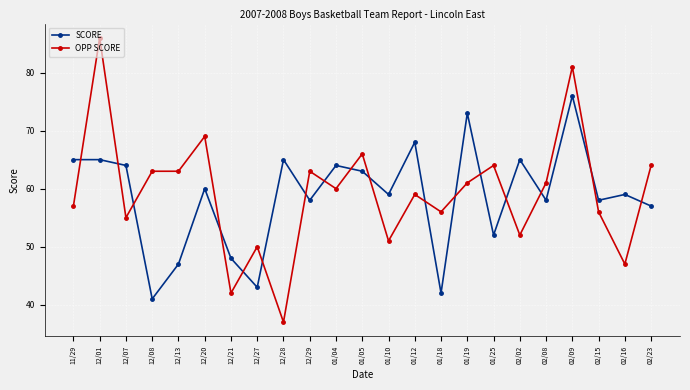

Reading left to right, transcribe all the data shown in this chart.

SCORE: 65	65	64	41	47	60	48	43	65	58	64	63	59	68	42	73	52	65	58	76	58	59	57
OPP SCORE: 57	86	55	63	63	69	42	50	37	63	60	66	51	59	56	61	64	52	61	81	56	47	64